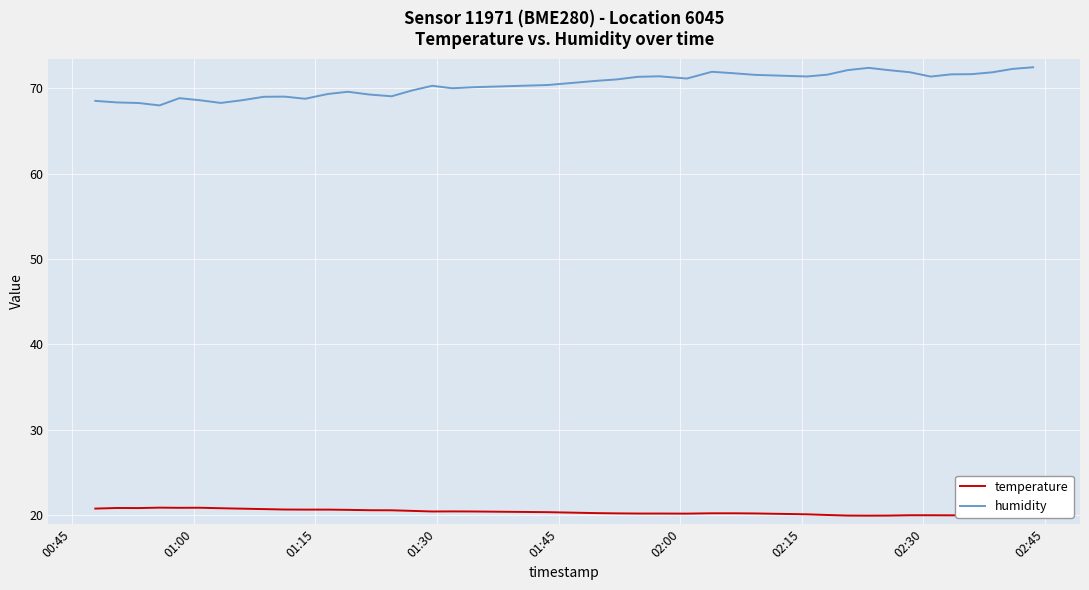

True or false: humidity has more than 1 interior local peaks.

True